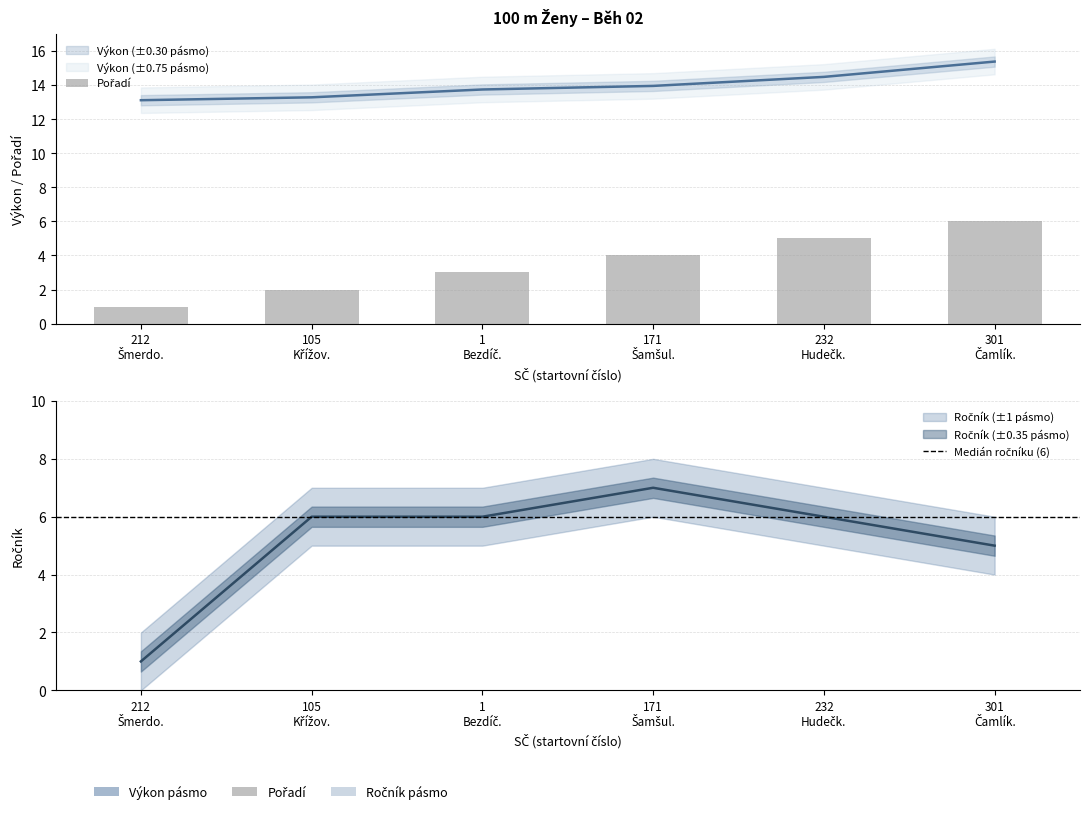

The value of Výkon at 301 Čamlík. is 15.4. True or false?

True